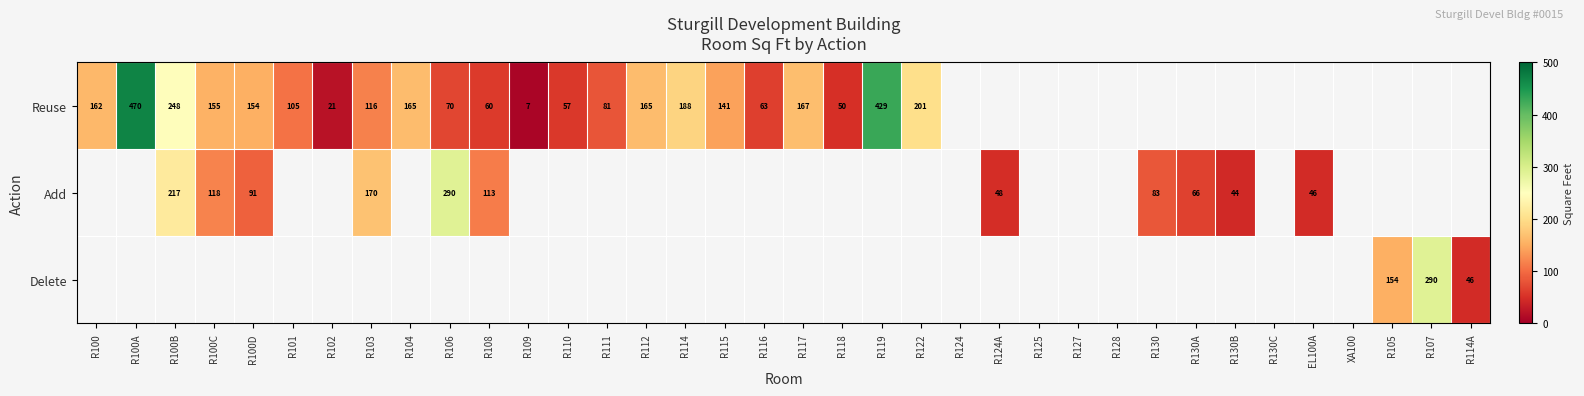

What is the sum of the Reuse values at R104 and R100B?

413